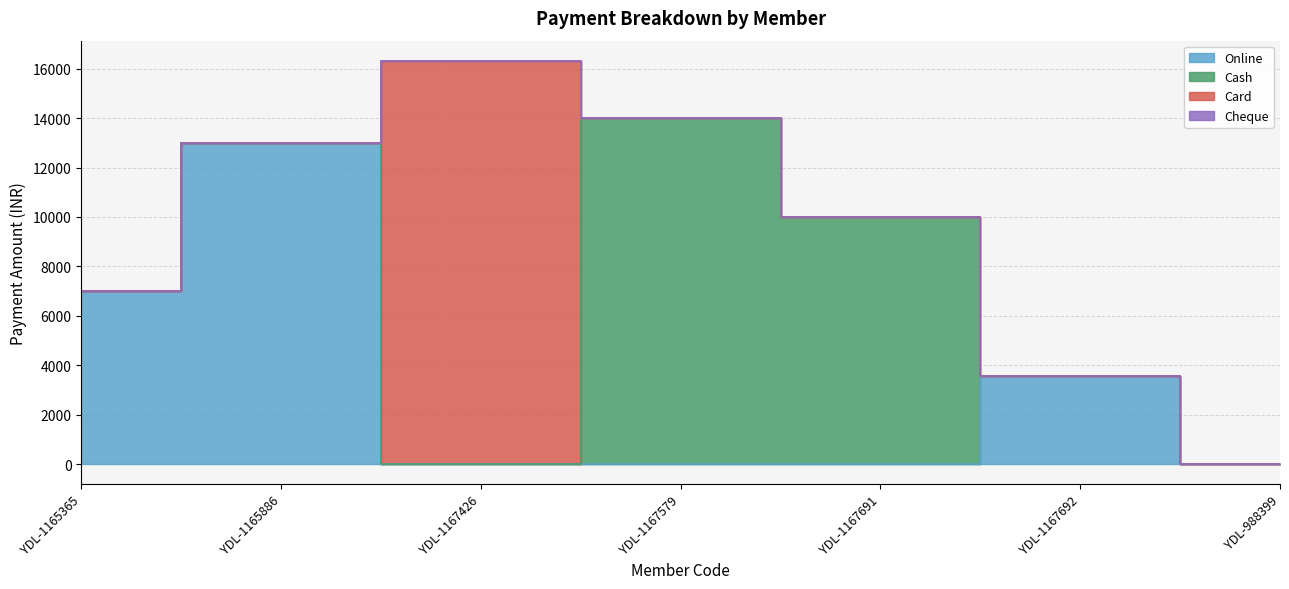

List the labels in order of Cash value, smallest first.

YDL-1165365, YDL-1165886, YDL-1167426, YDL-1167692, YDL-988399, YDL-1167691, YDL-1167579